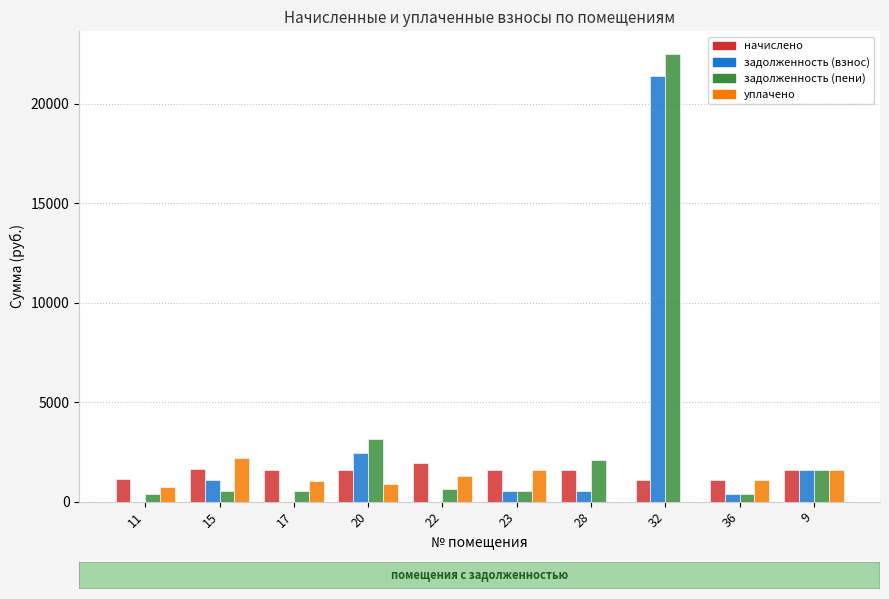

The задолженность (пени) series shows 776.9 at 15. True or false?

False